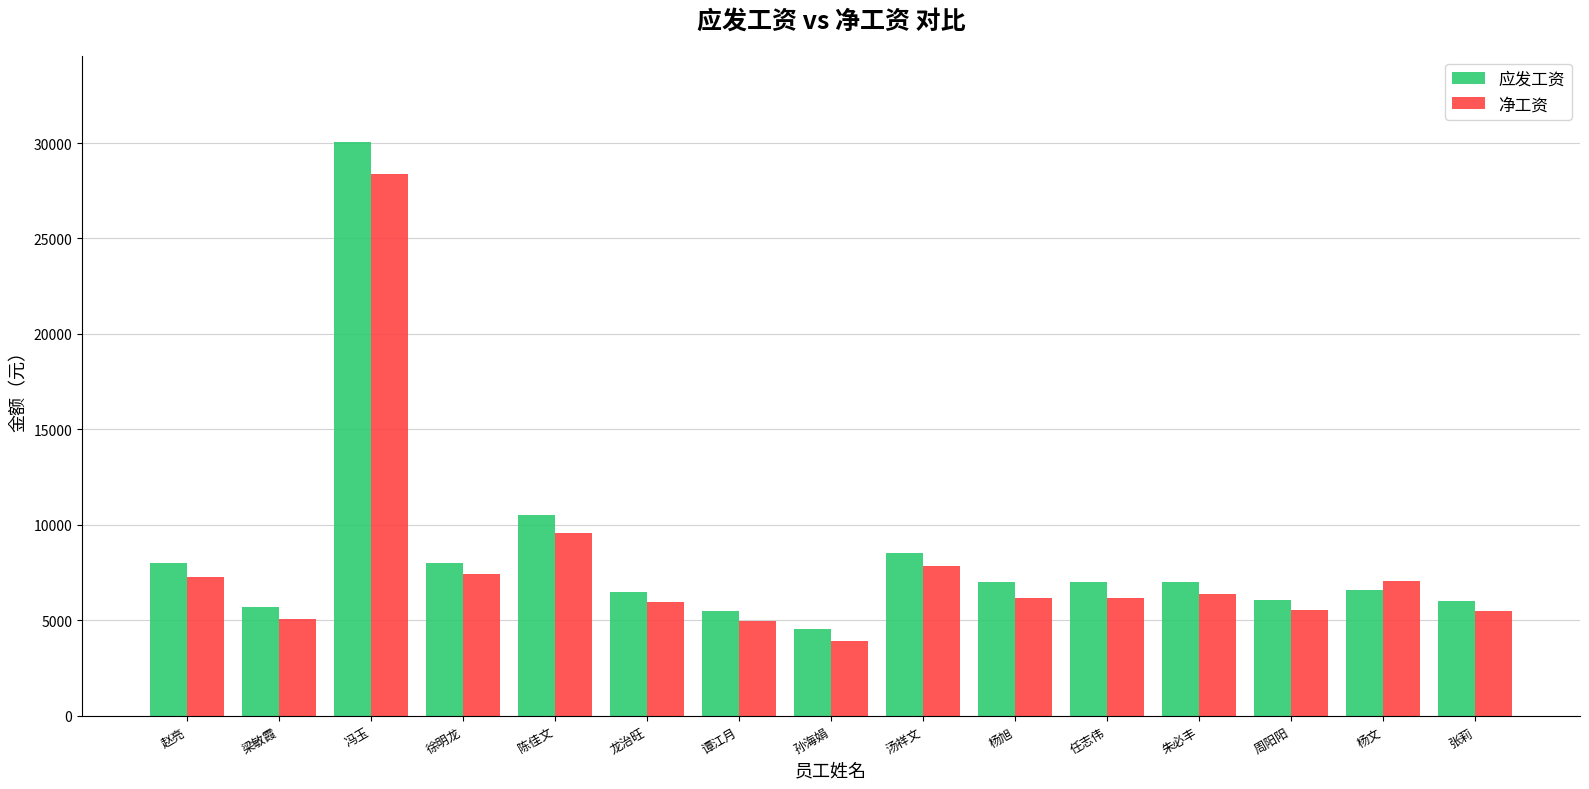

Read the 应发工资 value at 冯玉.

30060.0